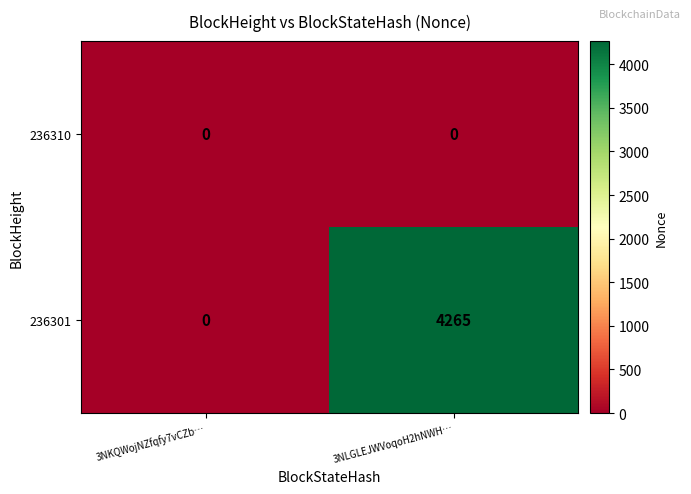

What is the difference between the highest and lowest values at 3NLGLEJWVoqoH2hNWH…?

4265